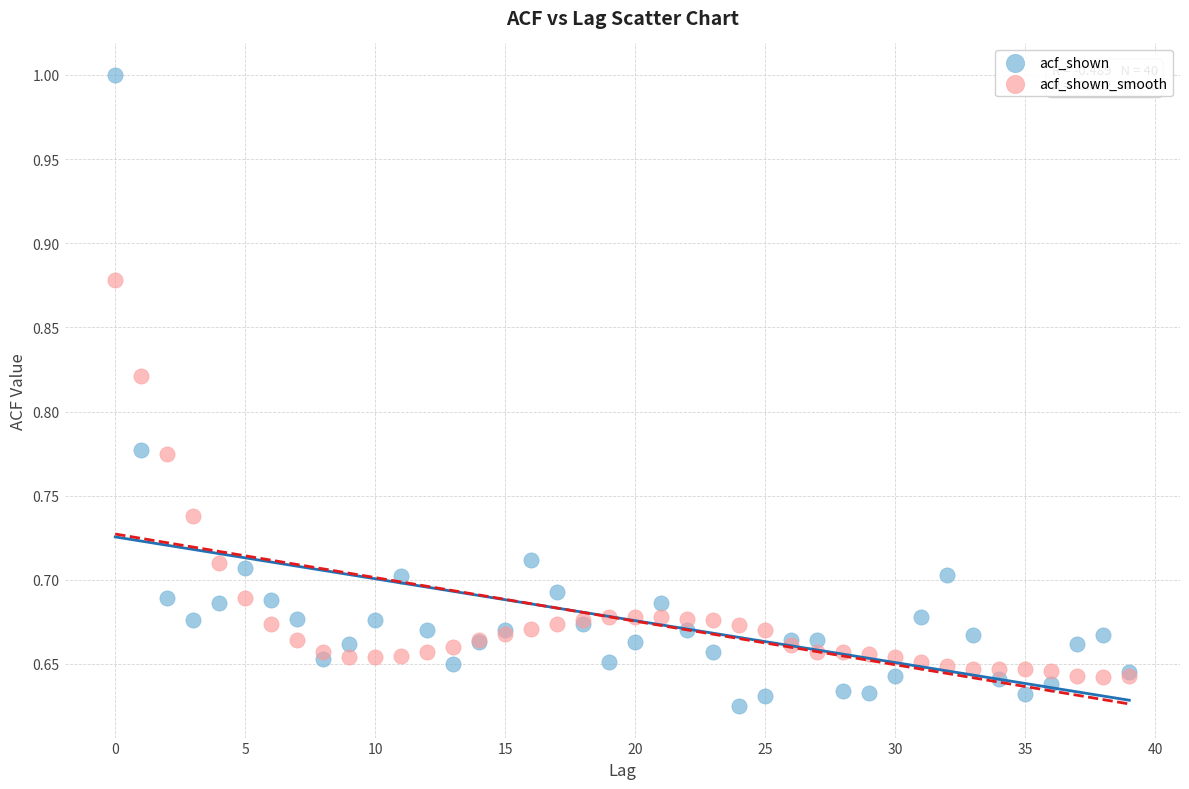

What are all the series names shown in the legend?

acf_shown, acf_shown_smooth